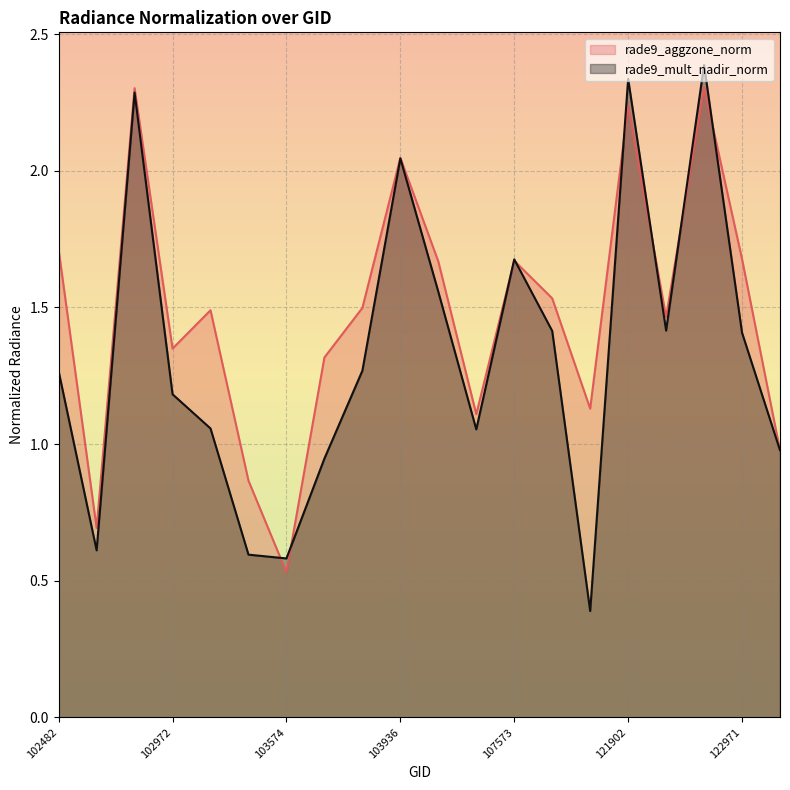

How many data points does each series have?

20